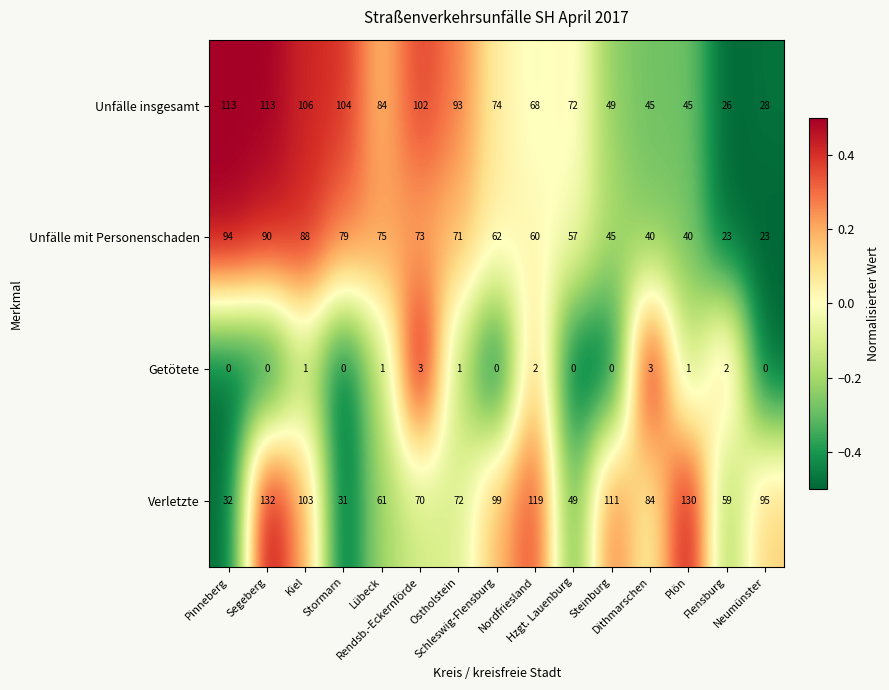

Count the Getötete values in the range 0 to 2.

13